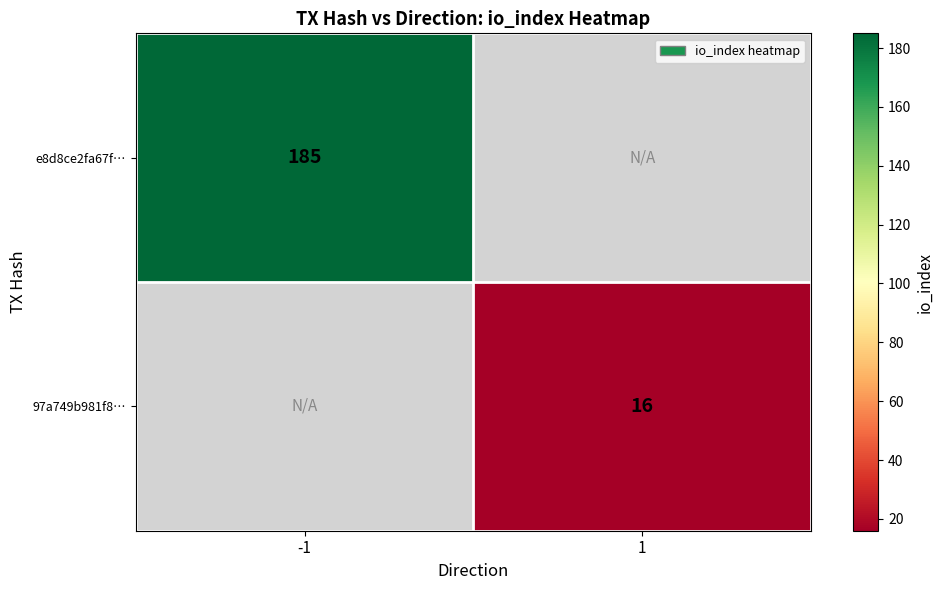

How many categories are shown in the chart?

2